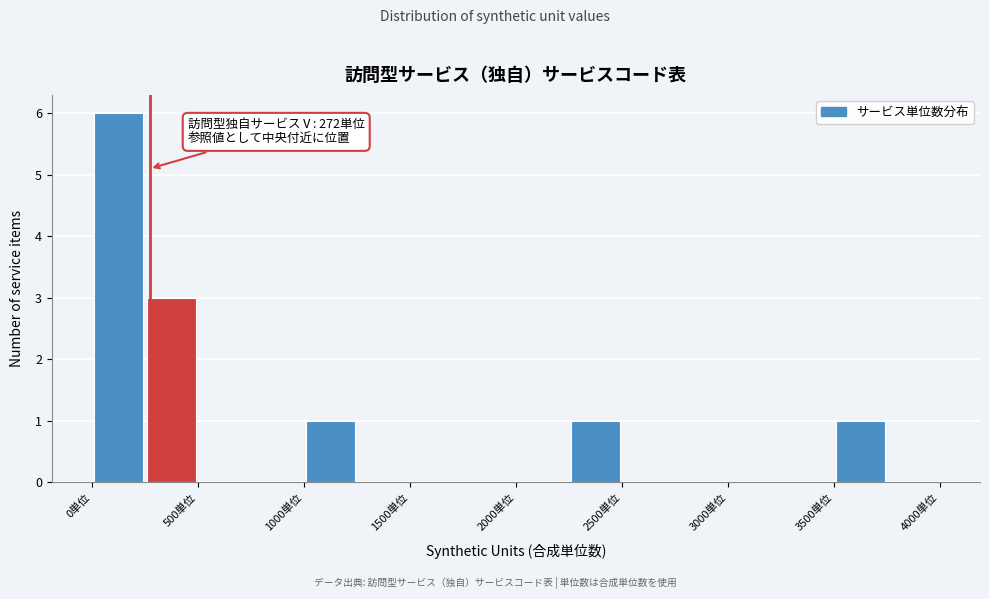

Over which range of the x-axis is the bar tallest?

0 to 250